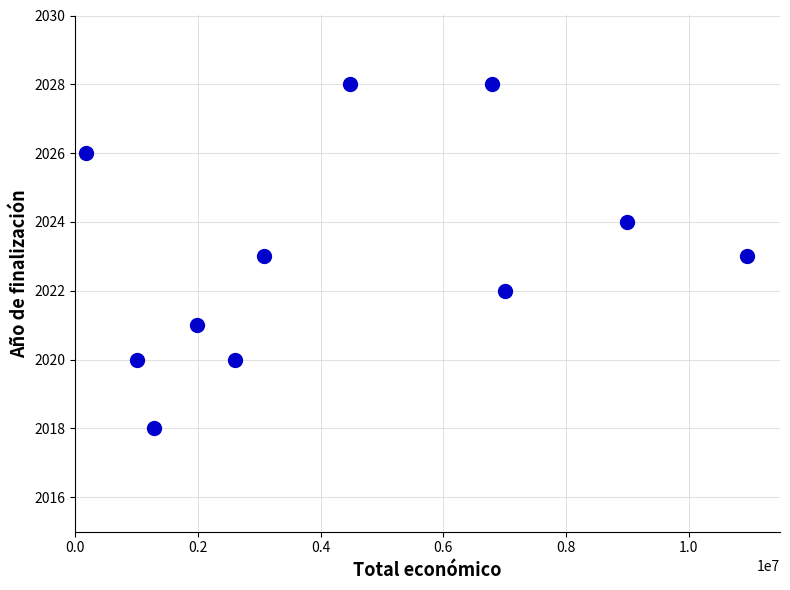

What is the range of X values (max minus min)?

10769019